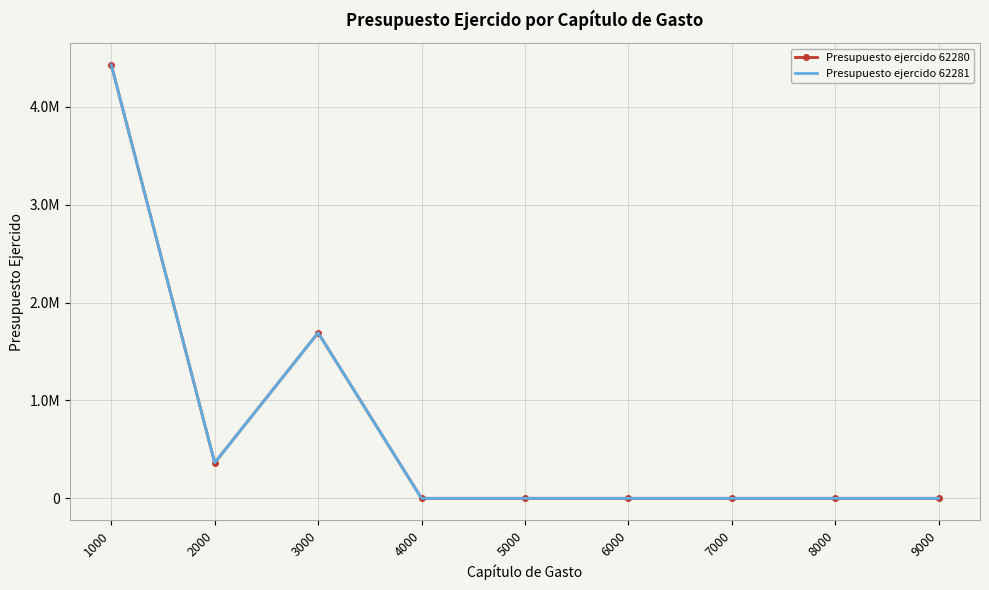

At which category does the chart reach its peak across all series?

1000